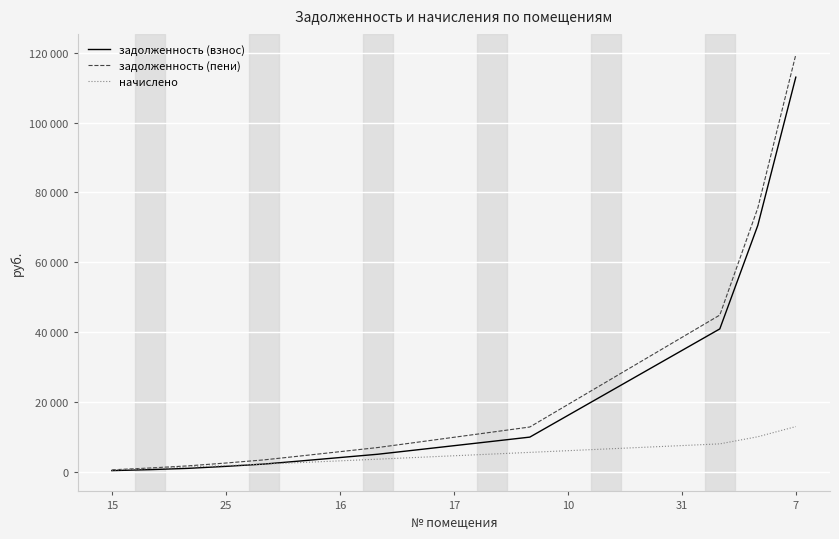

After their last crossing, which series has the higher values: начислено or задолженность (взнос)?

задолженность (взнос)